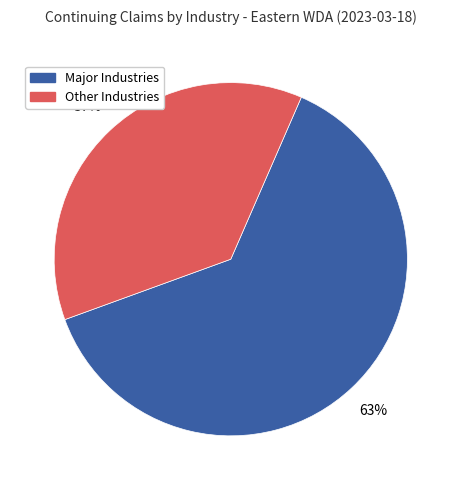

To the nearest percent, what is the difference between the largest and smallest slice percentages?

26%